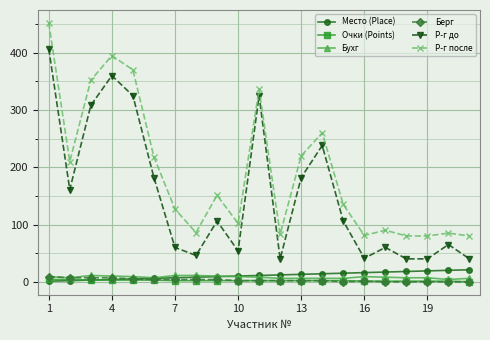

True or false: Р-г после has more than 0 interior local peaks.

True